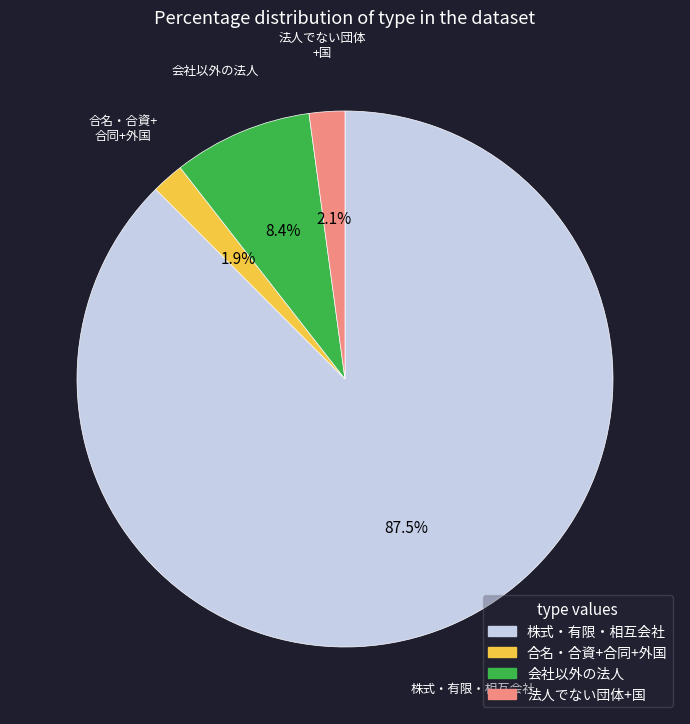

Is there a majority slice in this chart?

Yes